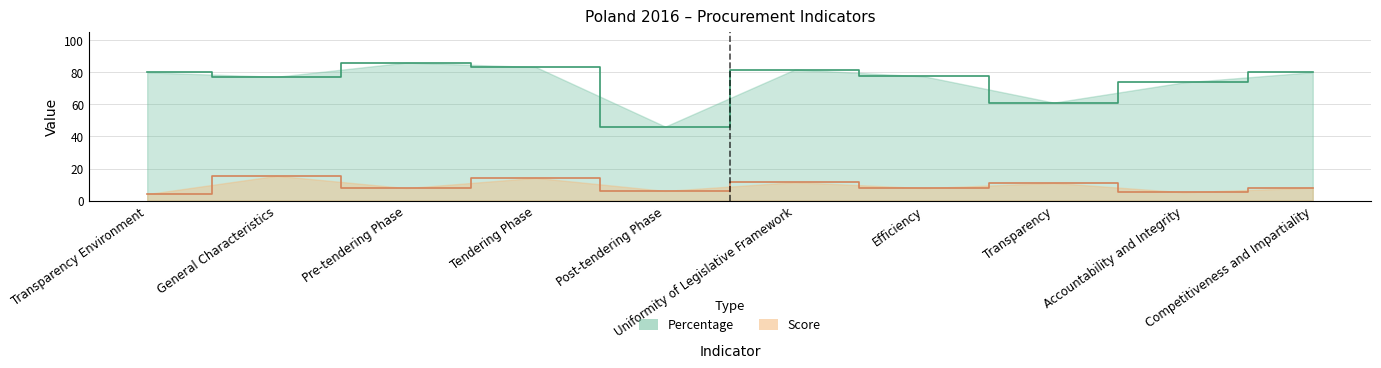

True or false: Score has a value of 6.0 at Post-tendering Phase.

True